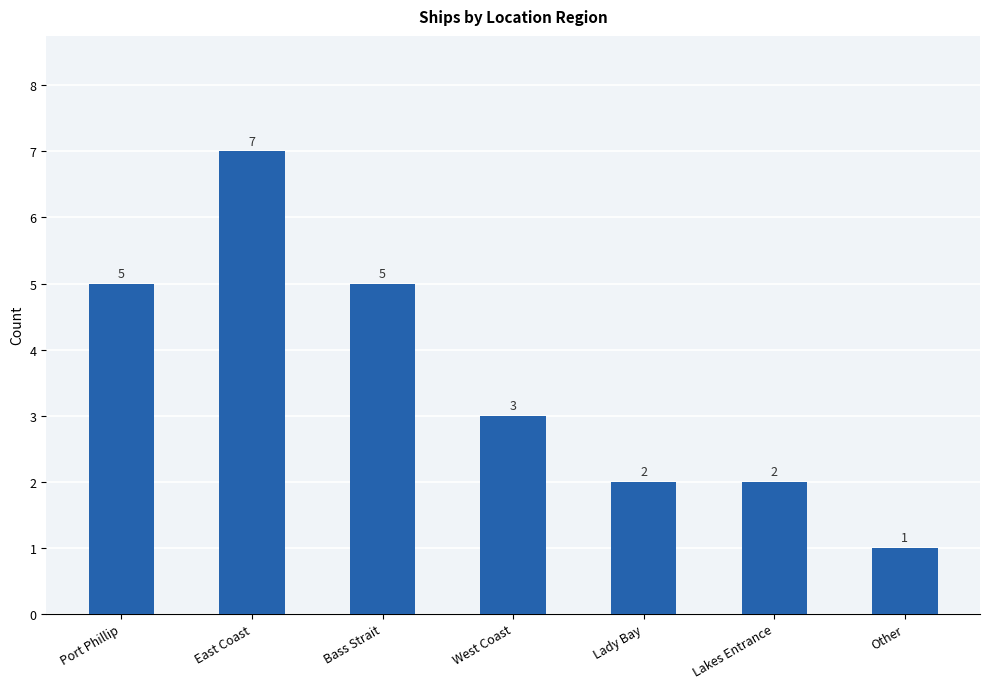

How many data points does each series have?

7